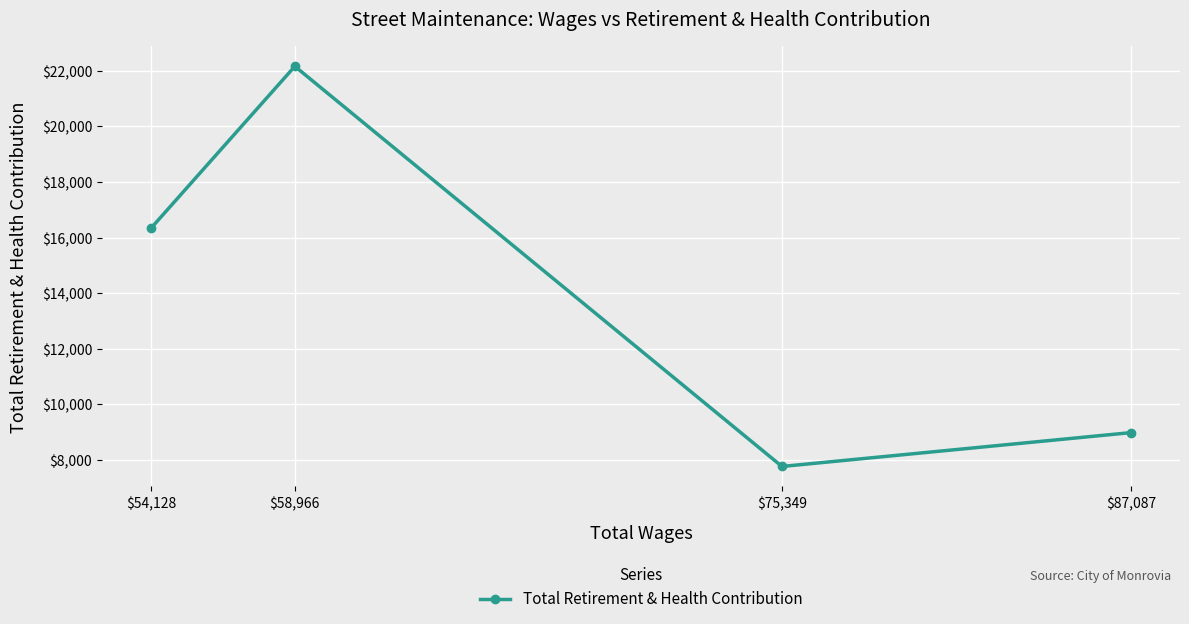

Rank the categories by value from lowest to highest.

$75,349, $87,087, $54,128, $58,966